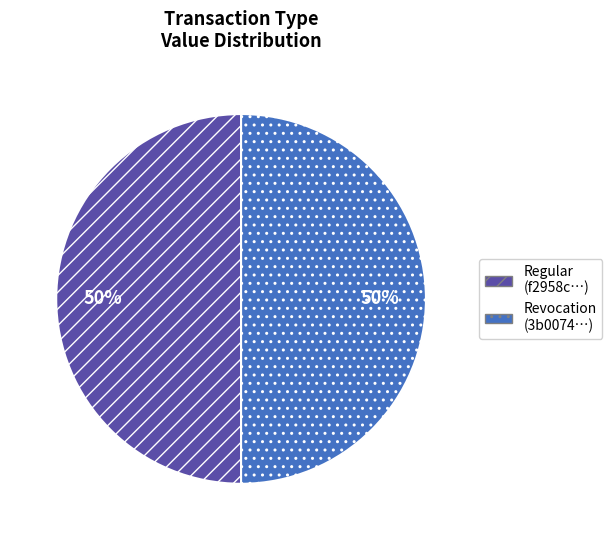

To the nearest percent, what percentage of the pie is Regular (f2958c…)?

50%